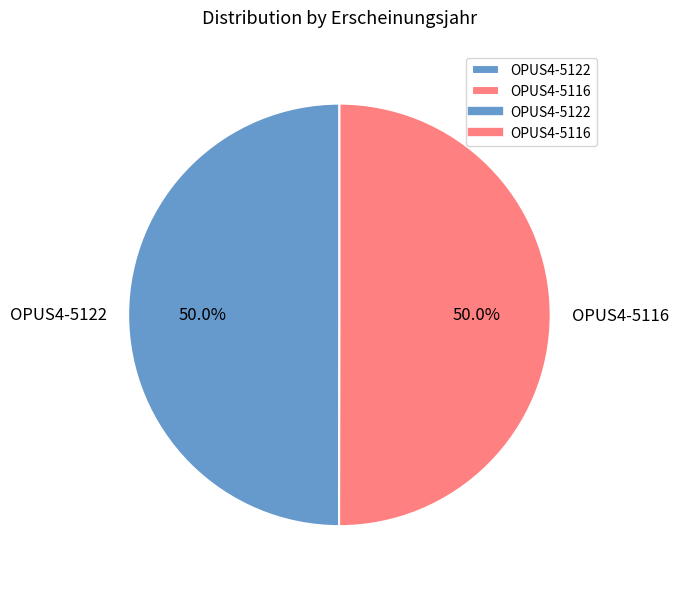

Count the number of slices in the pie.

2